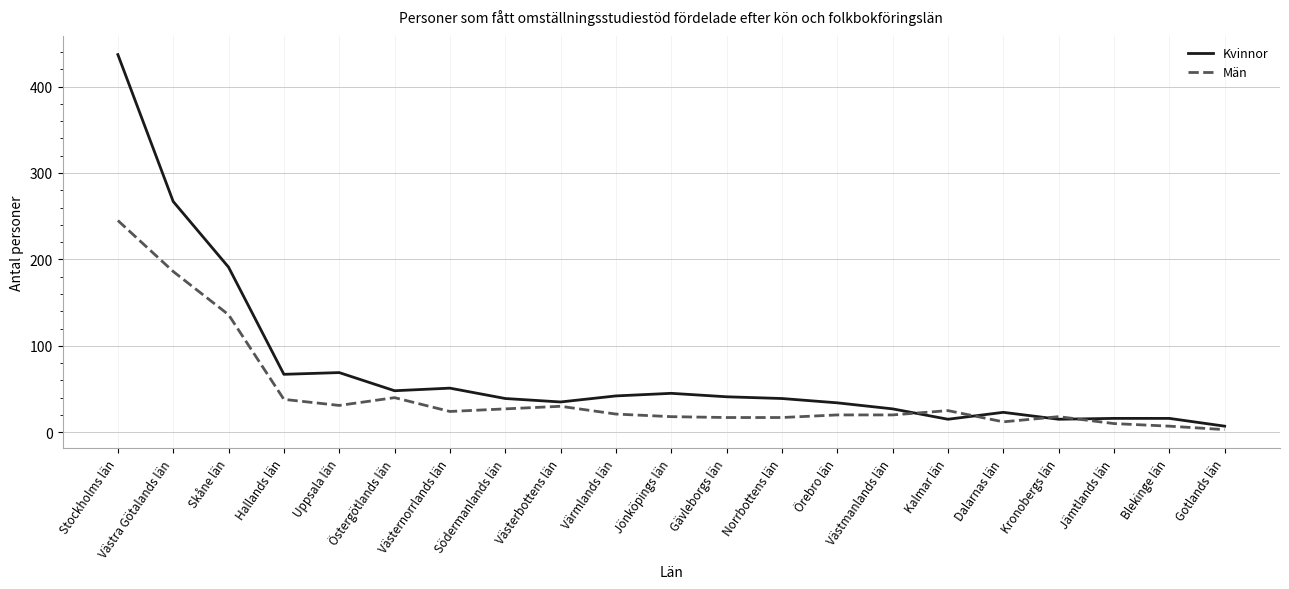

Which series ends up on top after the final intersection of Kvinnor and Män?

Kvinnor